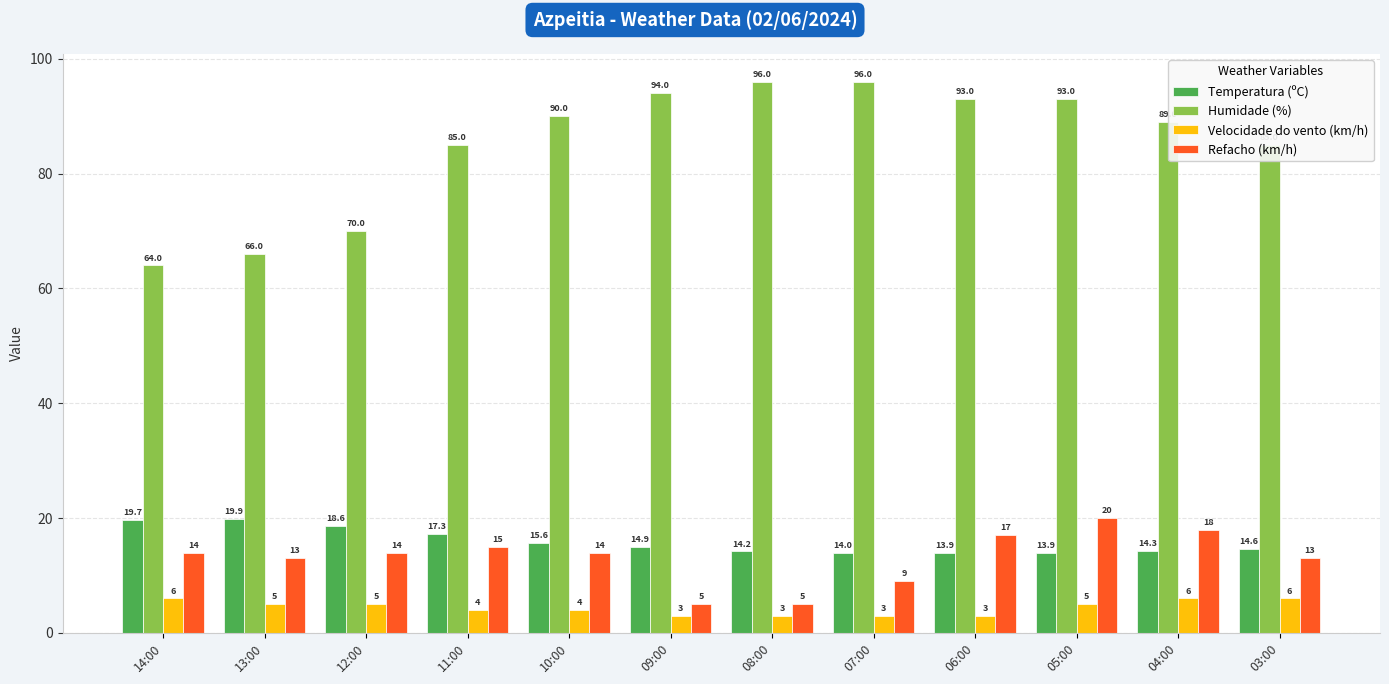

What is the difference between the second highest and minimum values in the Refacho (km/h) series?

13.0